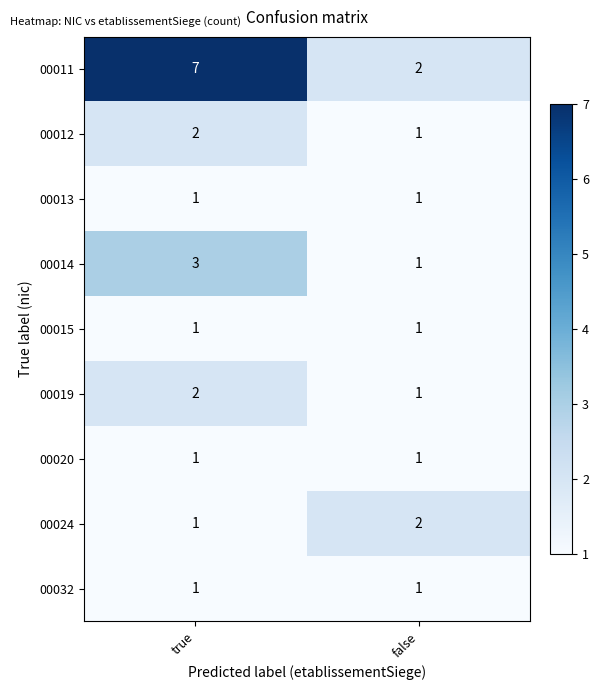

At how many categories does at least one series exceed 3?

1